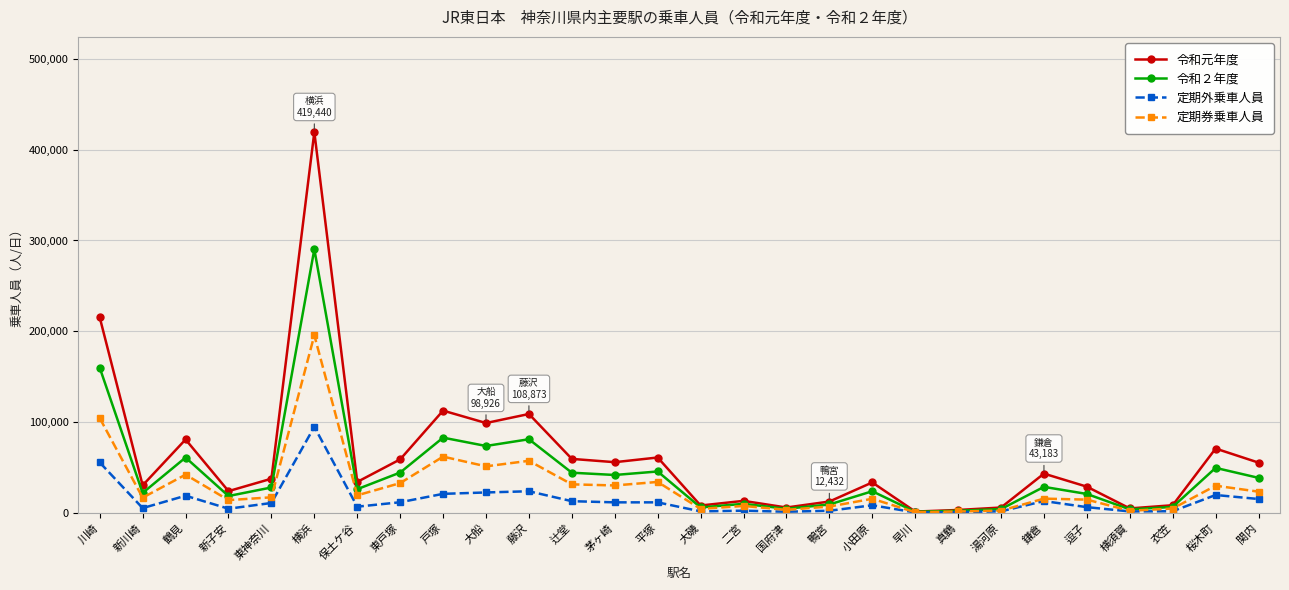

Rank the series by their maximum value, from lowest to highest.

定期外乗車人員, 定期券乗車人員, 令和２年度, 令和元年度